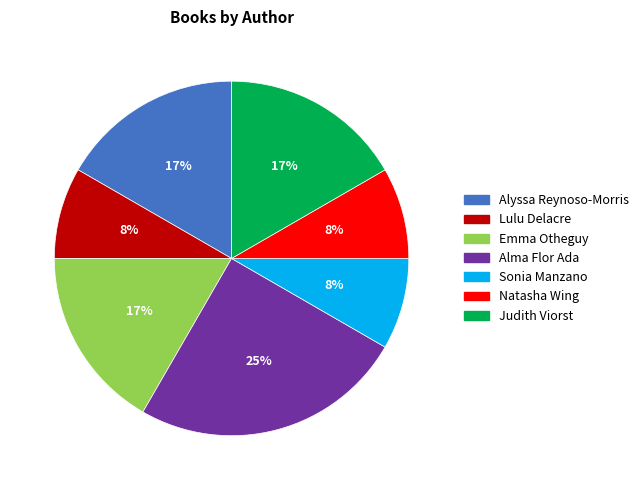

Combined, do Alma Flor Ada and Emma Otheguy account for over 50%?

No